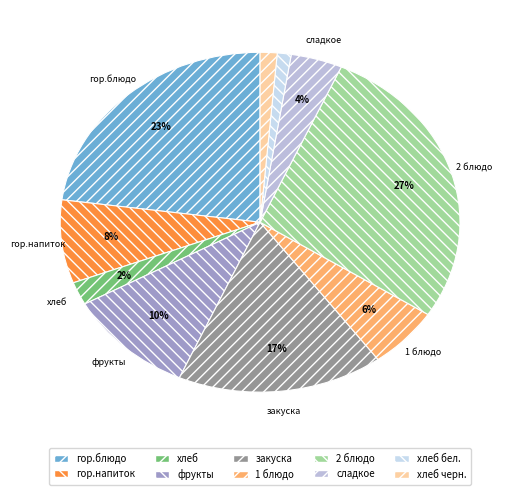

Is гор.напиток the majority of the pie?

No